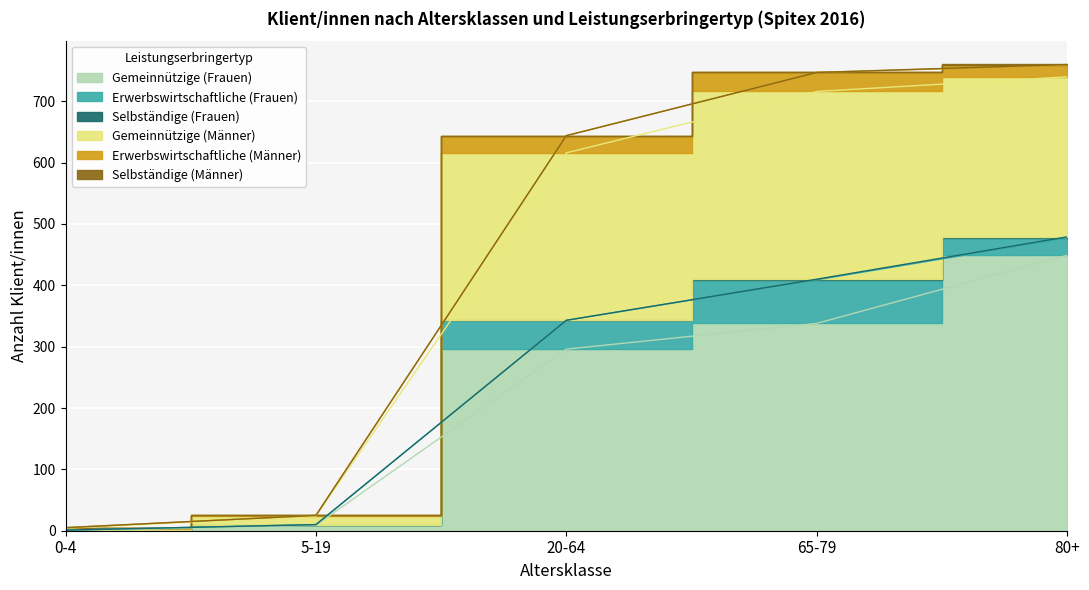

The value of Gemeinnützige (Männer) at 65-79 is 306. True or false?

True